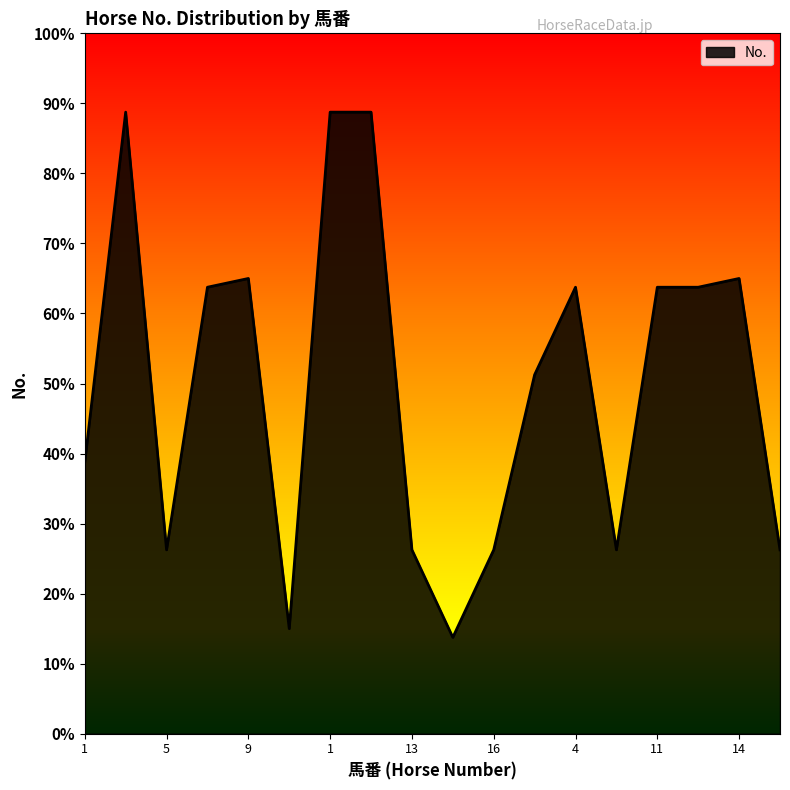

What is the label of the 12th point from the left?

2